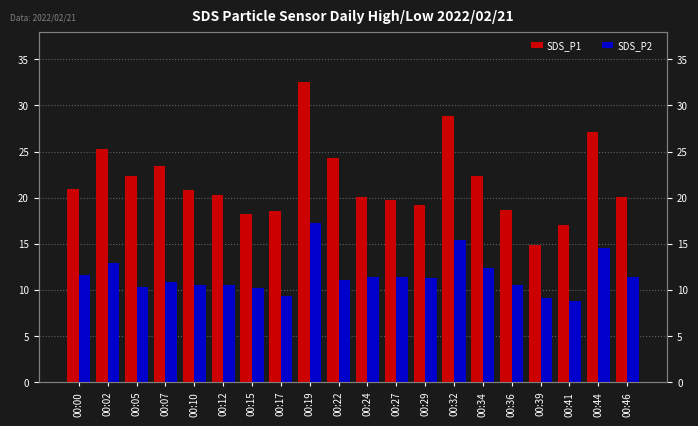

List the labels in order of SDS_P1 value, largest first.

00:19, 00:32, 00:44, 00:02, 00:22, 00:07, 00:05, 00:34, 00:00, 00:10, 00:12, 00:24, 00:46, 00:27, 00:29, 00:36, 00:17, 00:15, 00:41, 00:39